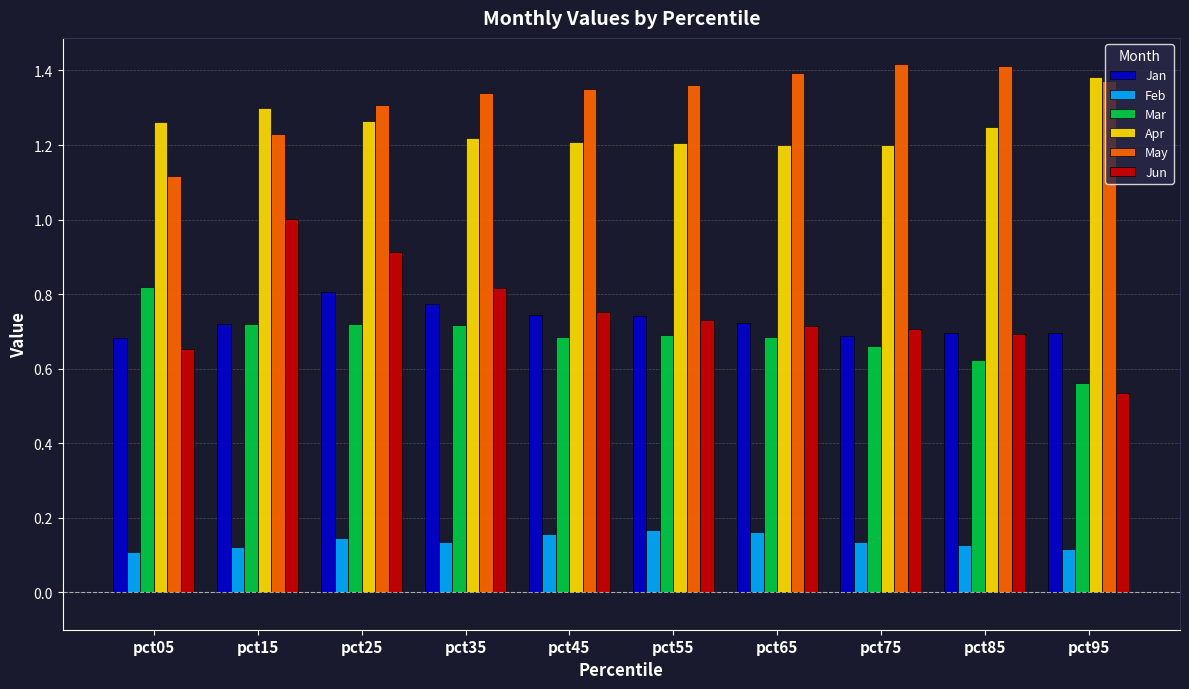

List the series in order of their peak value, highest first.

May, Apr, Jun, Mar, Jan, Feb